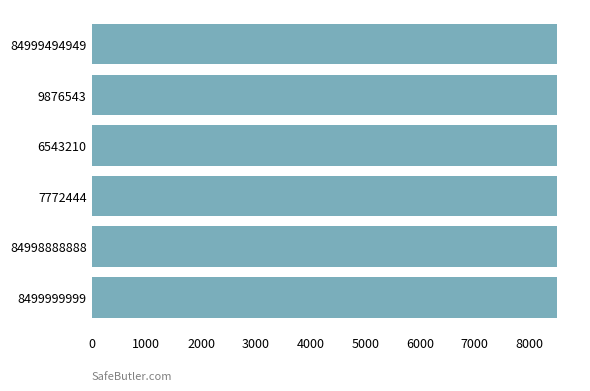

The value at 6543210 is 5001. True or false?

False